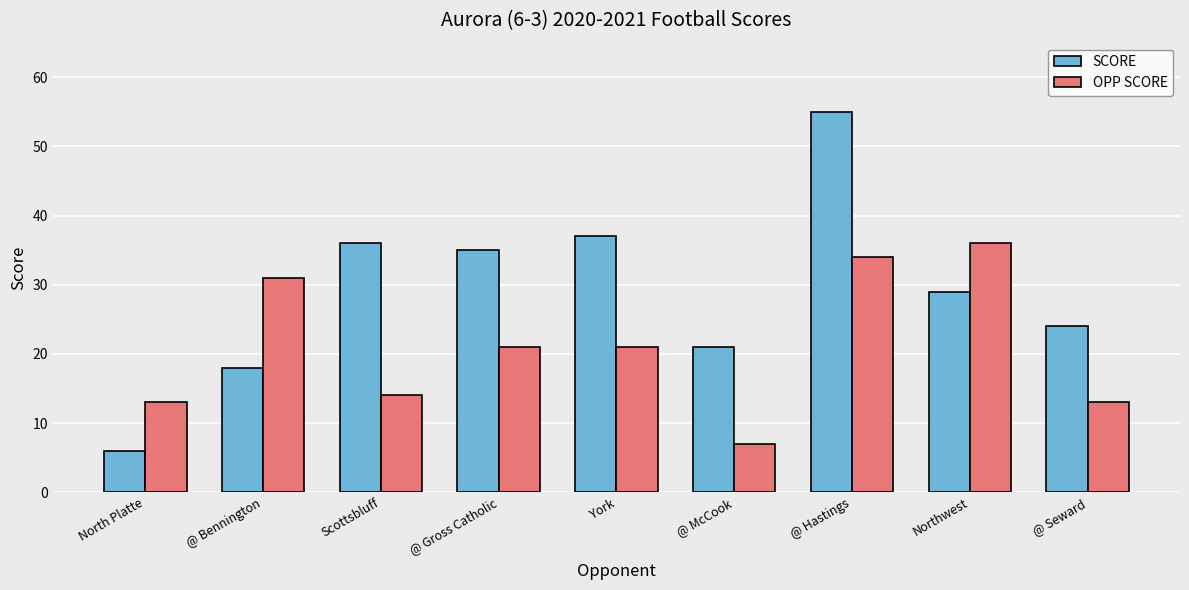

Which category has the highest value in the SCORE series?

@ Hastings